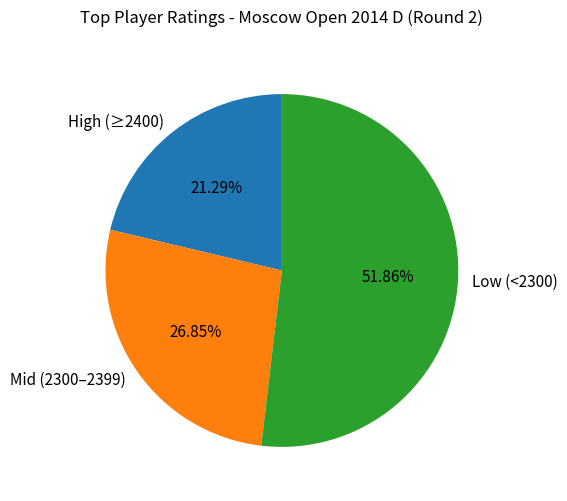

Which slice represents more than half of the pie?

Low (<2300)